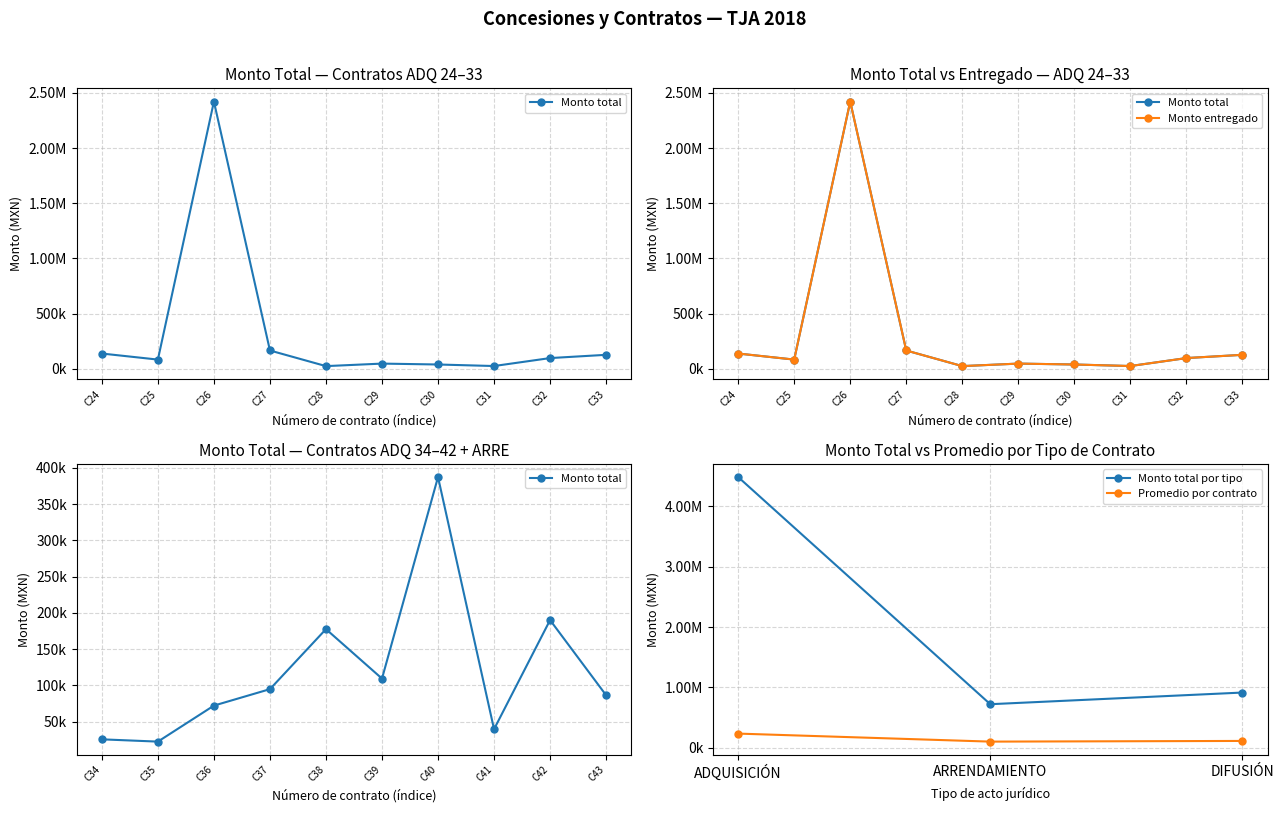

What is the difference between the maximum and minimum values in the Monto entregado series?

2399156.6